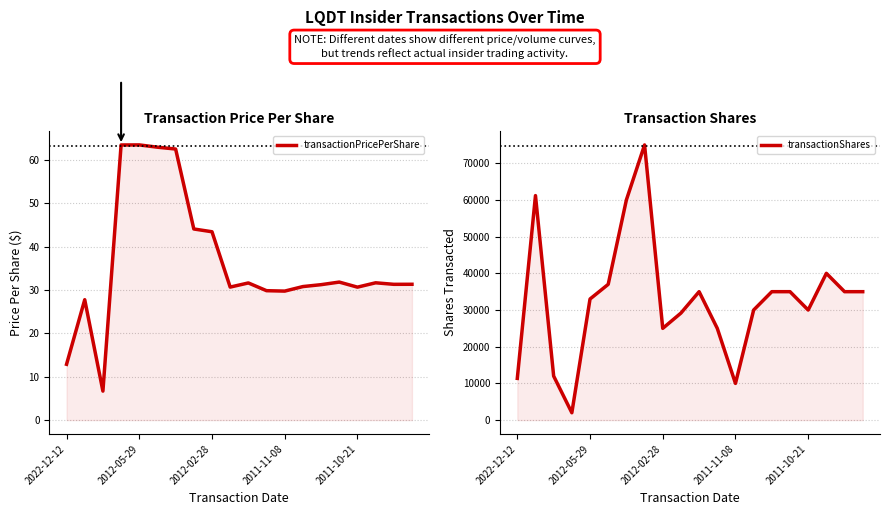

Rank the series at 2011-11-08 from lowest to highest value.

transactionPricePerShare, transactionShares